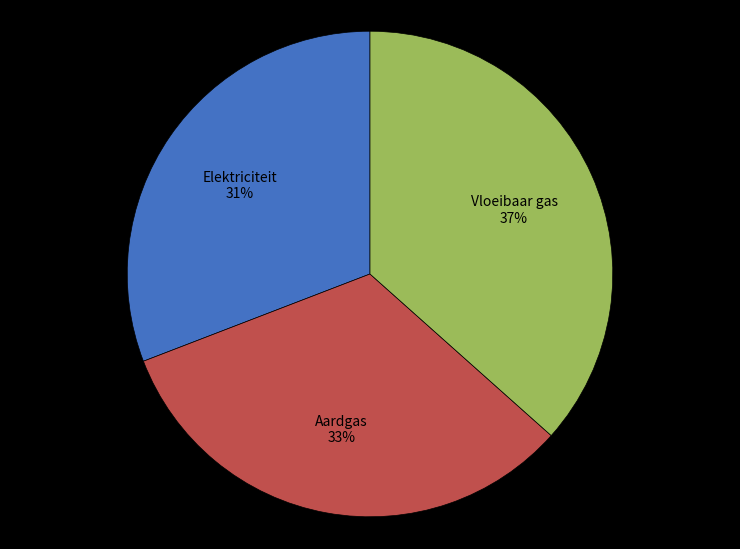

To the nearest percent, what is the difference between the largest and smallest slice percentages?

6%